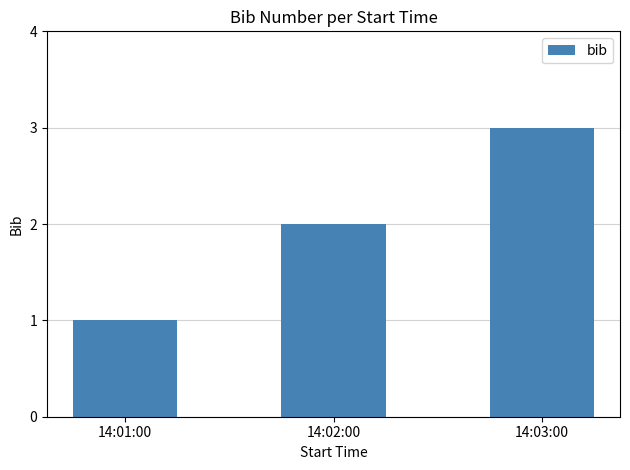

Where is the data nearest to the value 2?

14:02:00